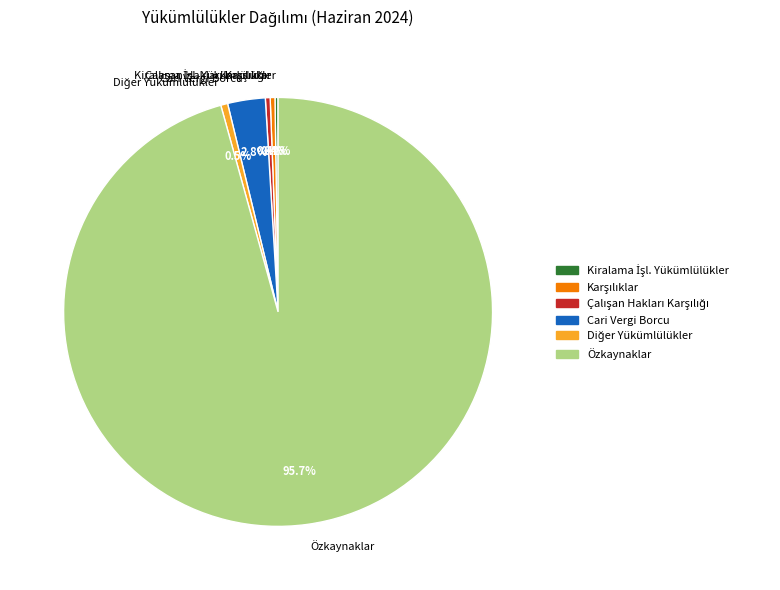

Which slice is the largest?

Özkaynaklar